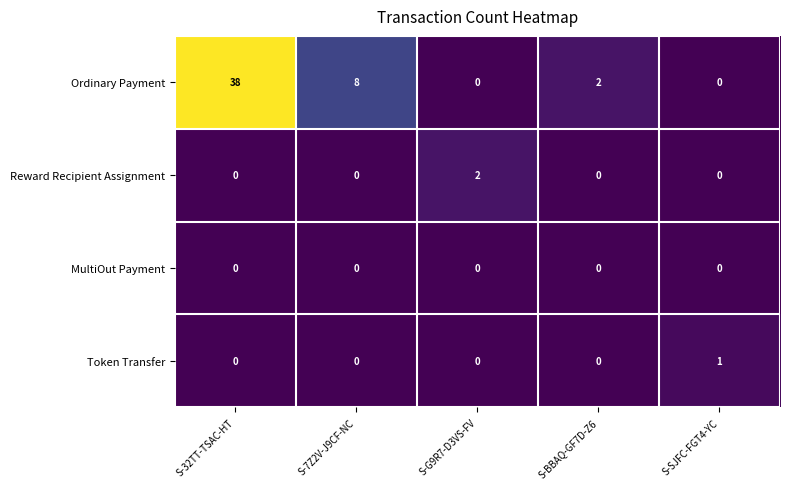

What is the maximum value shown in the chart?

38